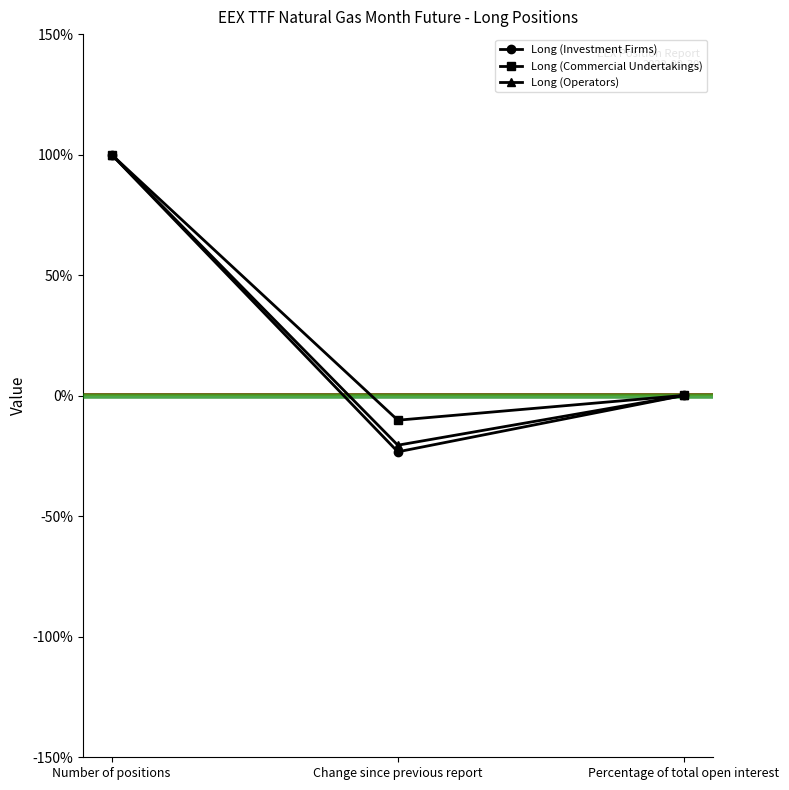

Does the chart display data point markers on the line(s)?

Yes